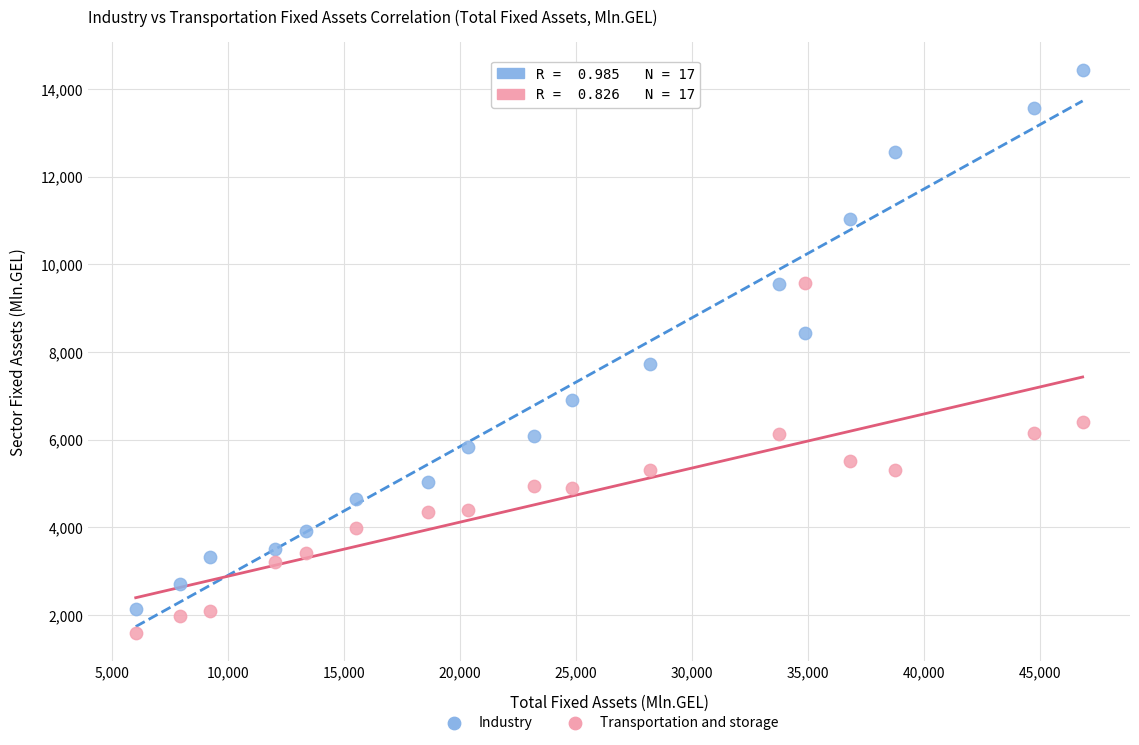

Which series has the widest spread of Y values?

Industry